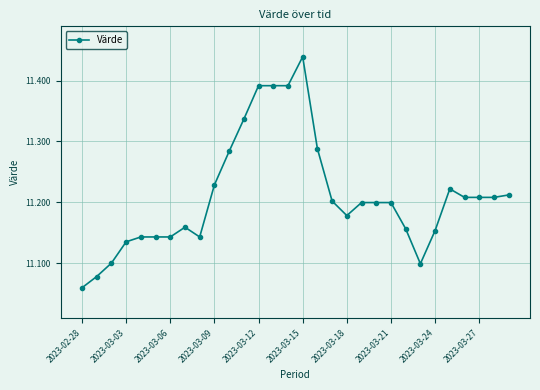

True or false: the data has more than 2 interior local peaks.

True